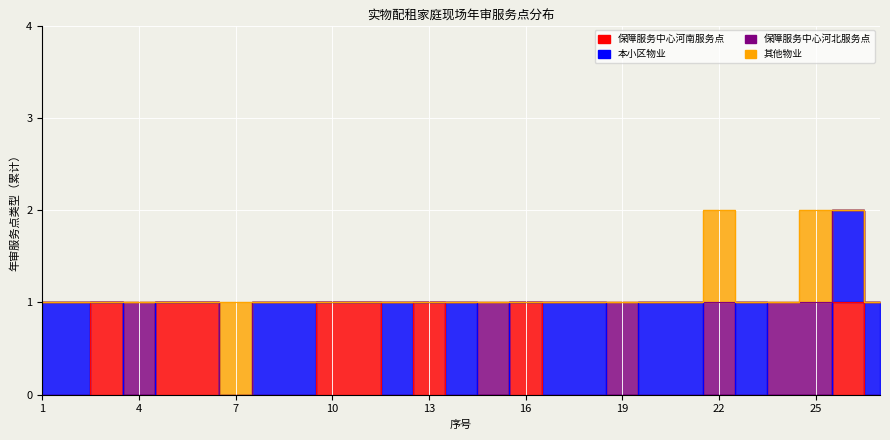

Which series has the largest total across all categories?

本小区物业